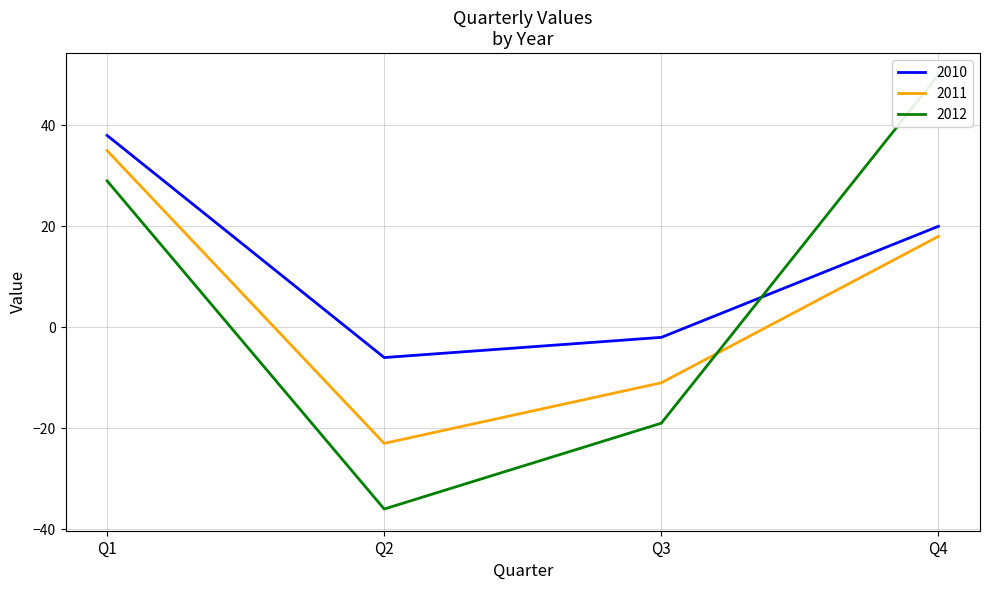

Reading left to right, list all the values displayed in this chart.

2010: 38	-6	-2	20
2011: 35	-23	-11	18
2012: 29	-36	-19	50